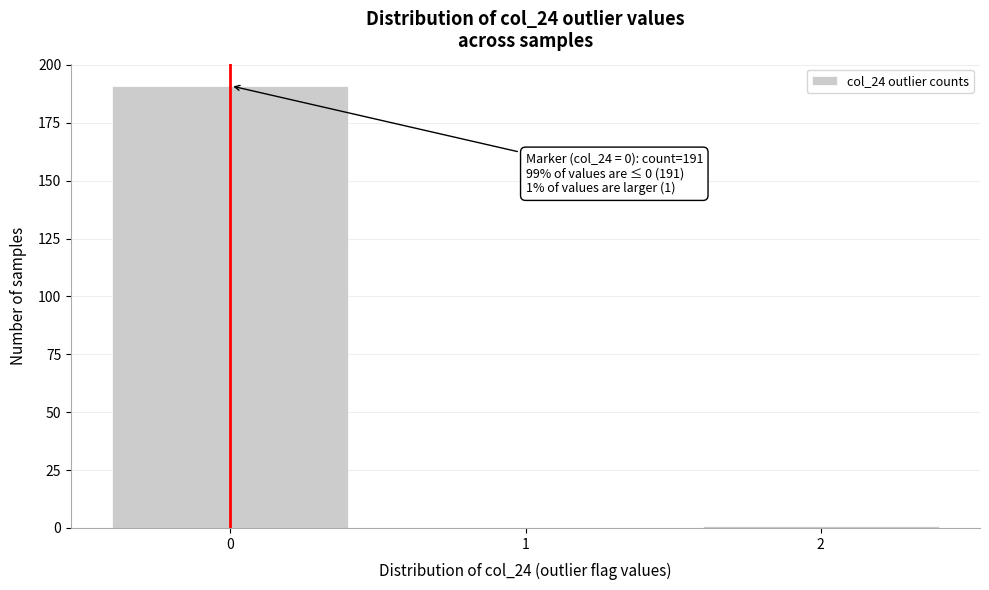

Reading left to right, transcribe all the data shown in this chart.

0=191	1=0	2=1